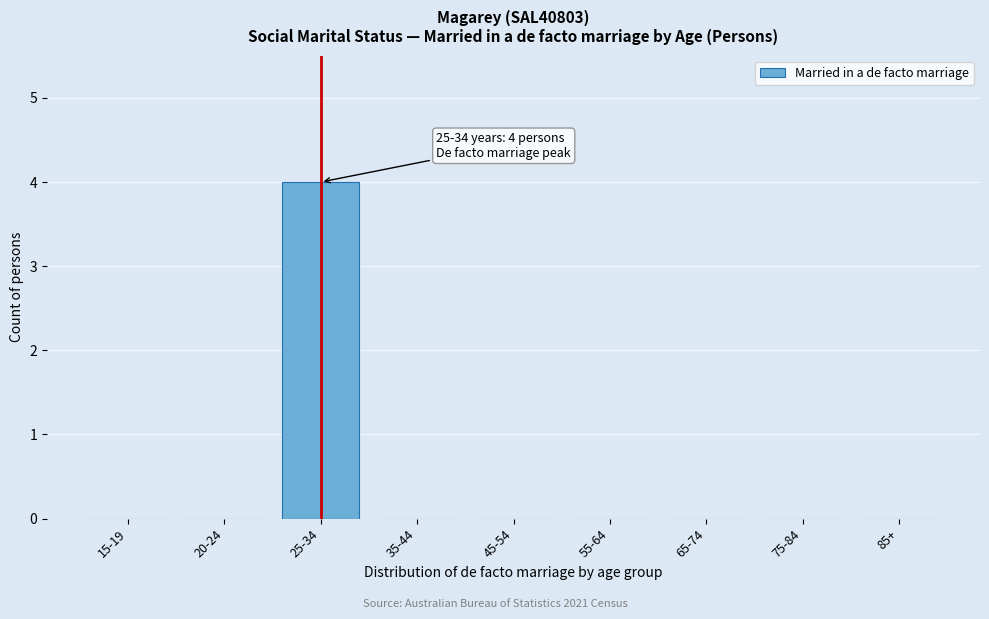

Reading right to left, transcribe all the data shown in this chart.

85+=0	75-84=0	65-74=0	55-64=0	45-54=0	35-44=0	25-34=4	20-24=0	15-19=0